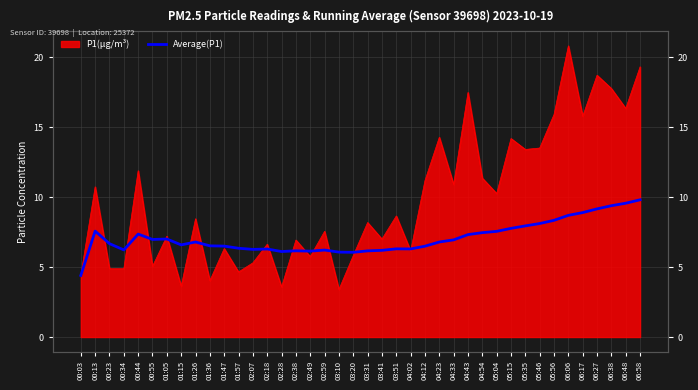

How many lines are shown in the chart?

1